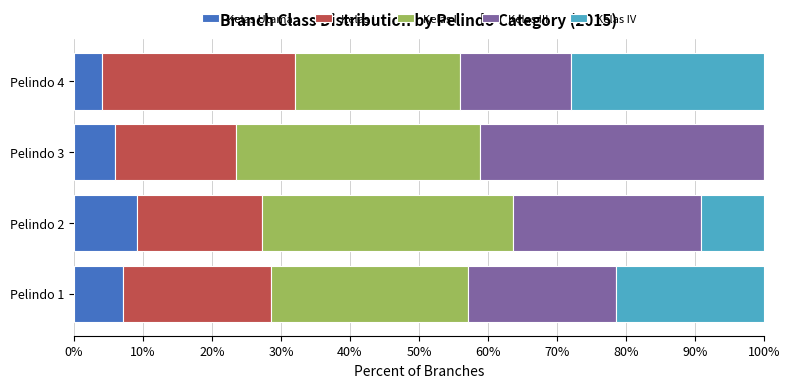

What is the total value across all series at Pelindo 3?

100.0